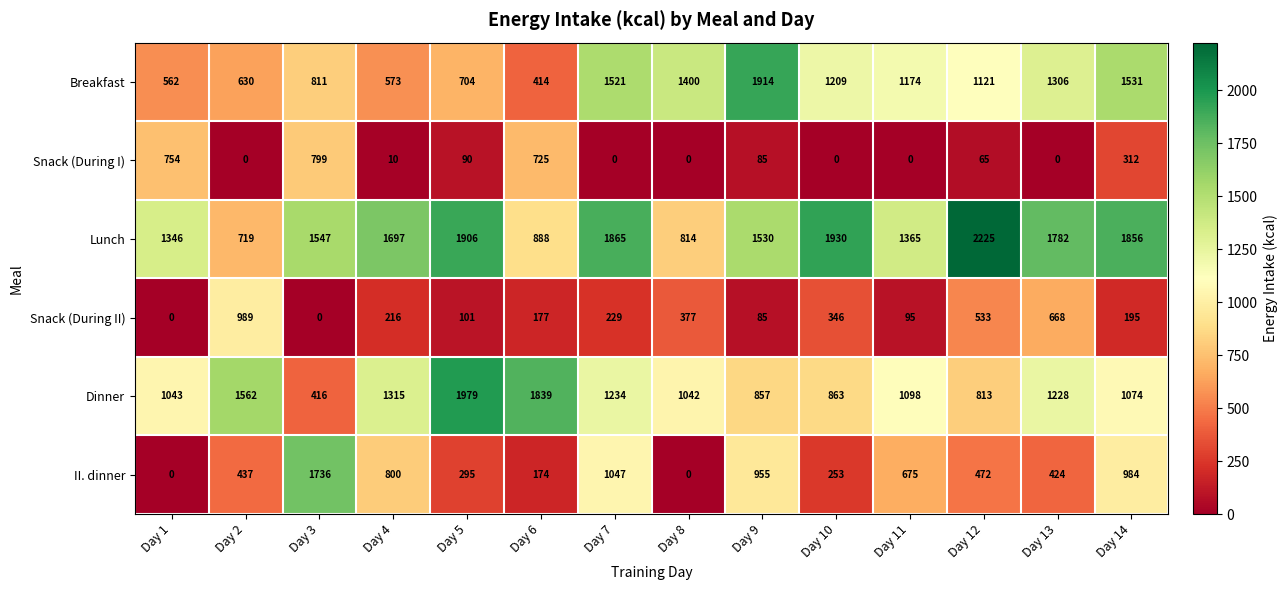

At how many categories does at least one series exceed 1124?

14